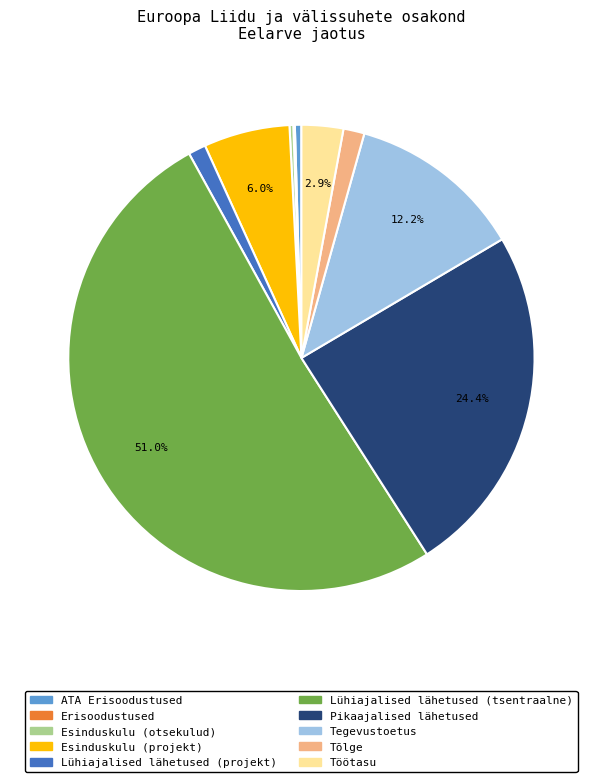

True or false: Esinduskulu (projekt) accounts for 6% of the total.

True